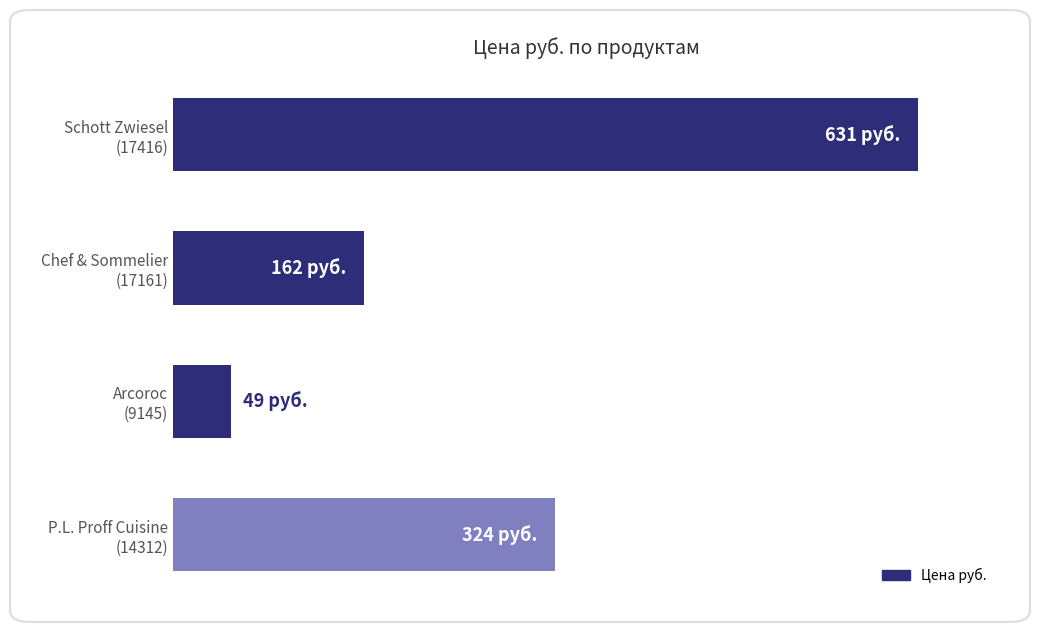

Are the bars horizontal?

Yes